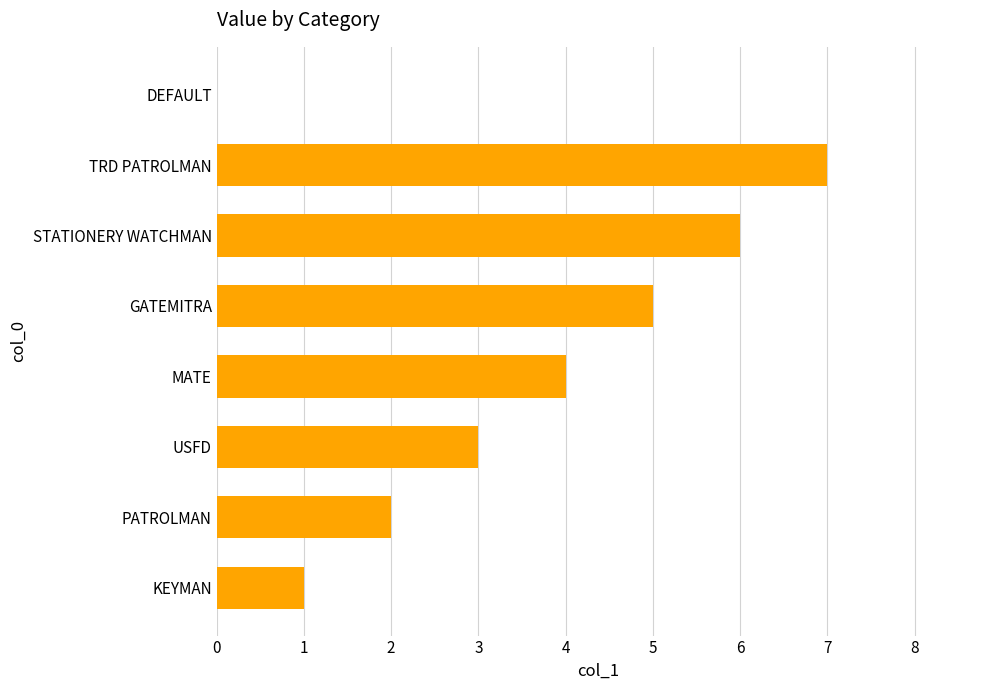

What is the greatest value displayed?

7